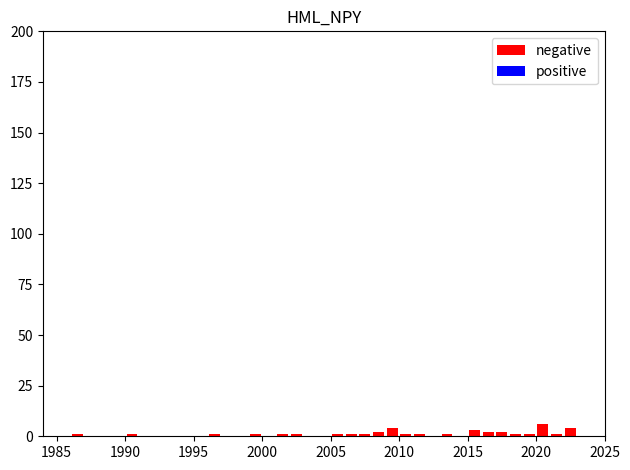

What is the greatest value displayed?

6